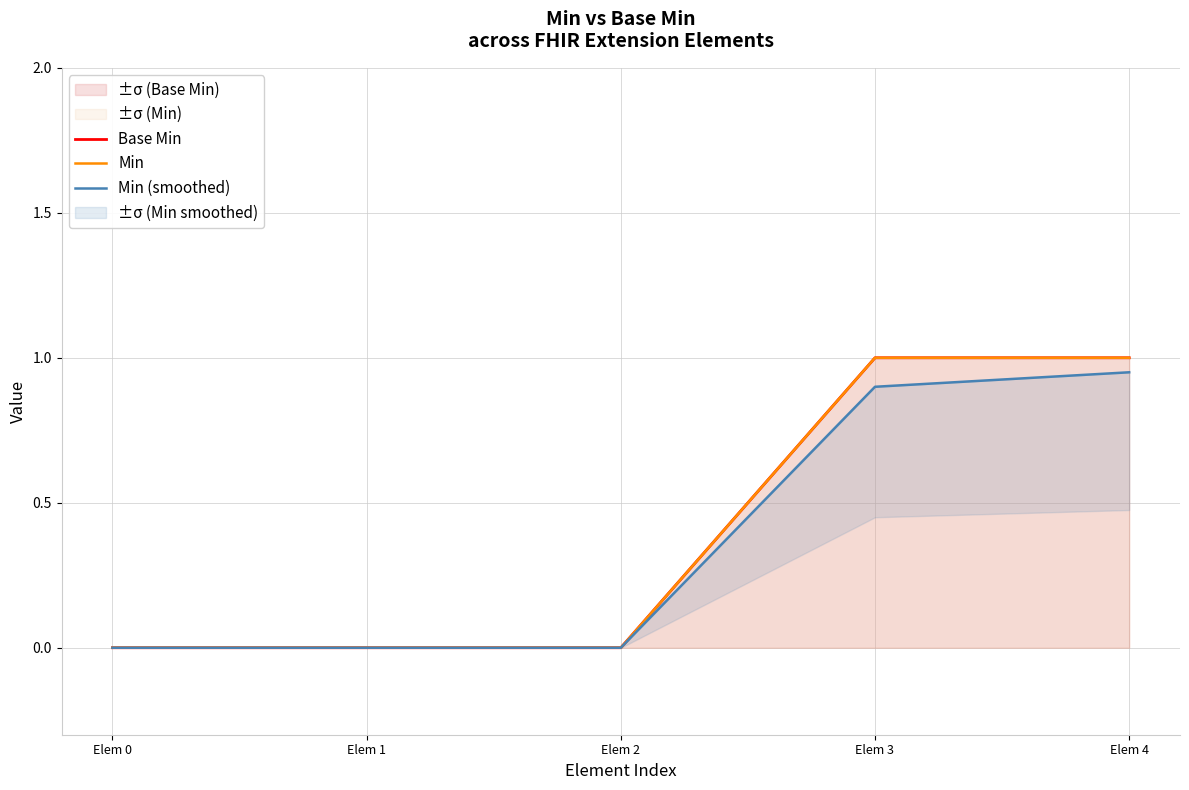

What is the value of the Base Min point at the 5th from the left?

1.0